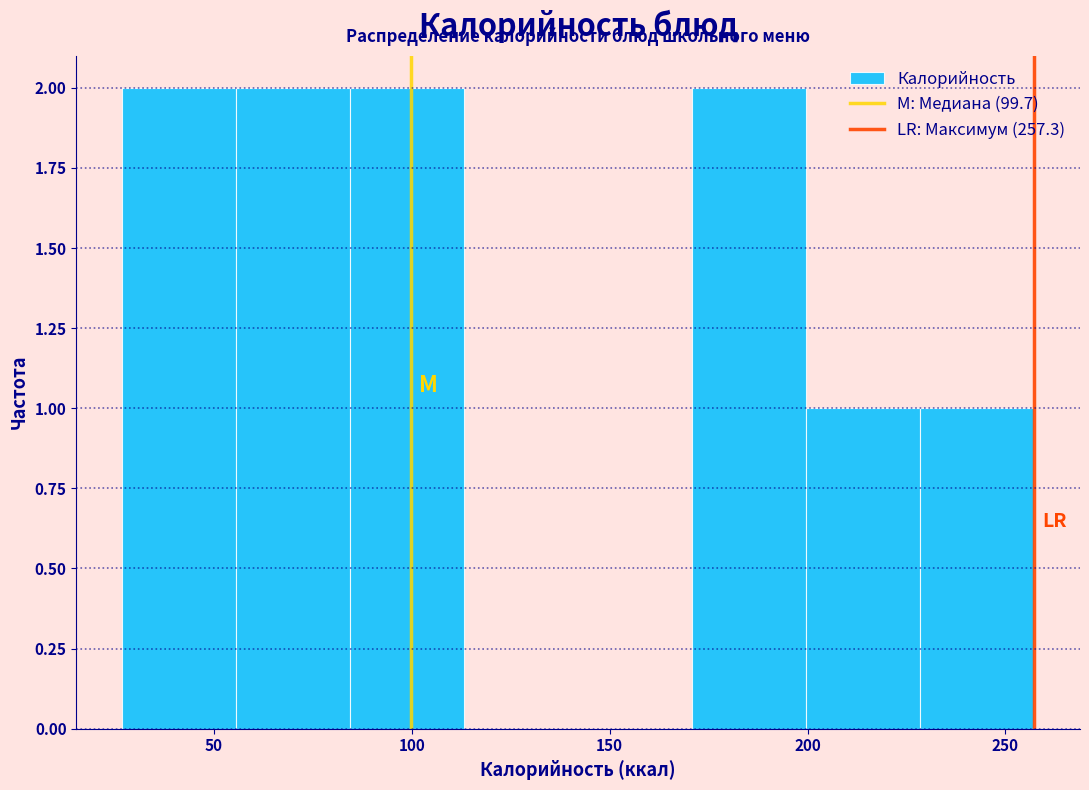

Reading left to right, list every bar in this chart as the range it spans on the x-axis followed by its height. Neither the bar edges nor the heights are printed on the chart, so give them approximately, as read against the axes.

25 to 55: 2
55 to 85: 2
85 to 115: 2
115 to 140: 0
140 to 170: 0
170 to 200: 2
200 to 230: 1
230 to 255: 1